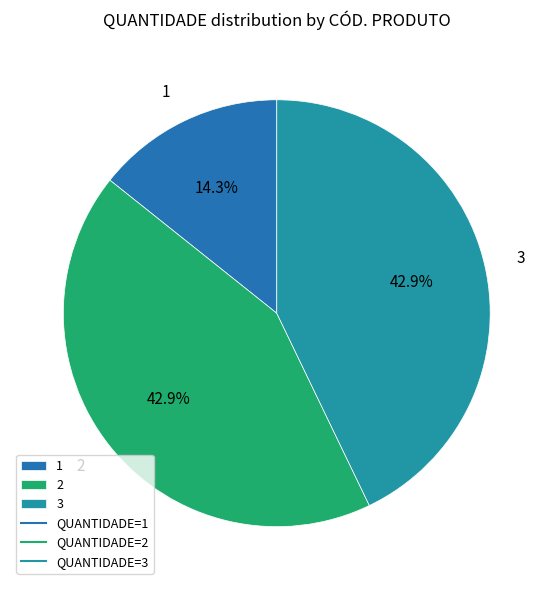

Combined, what portion of the pie is 1 and 2?

57.1%